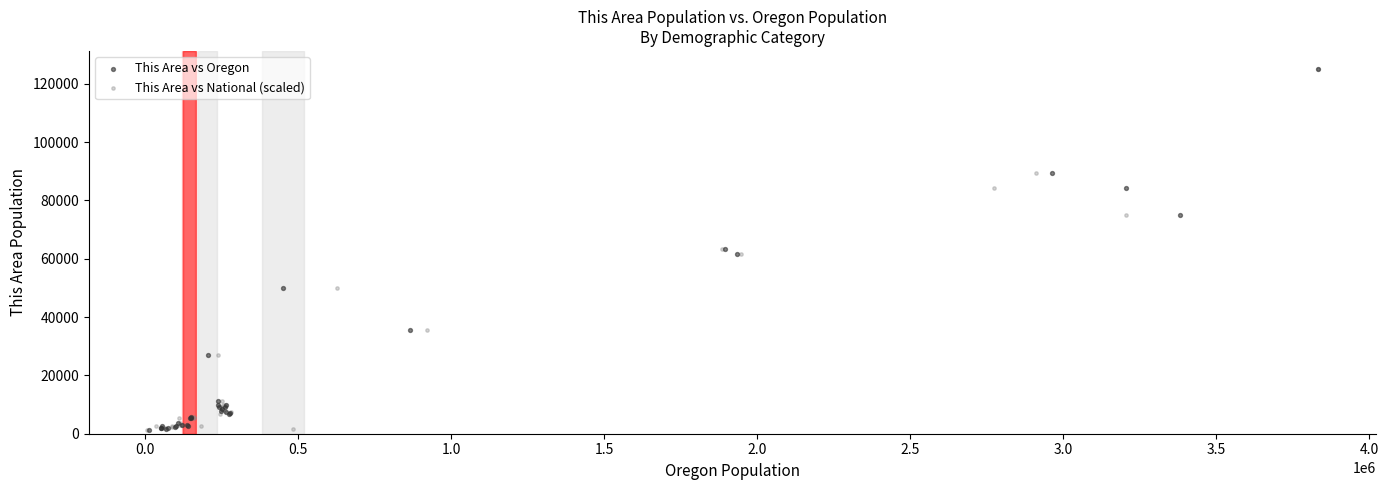

What are all the series names shown in the legend?

This Area vs Oregon, This Area vs National (scaled)